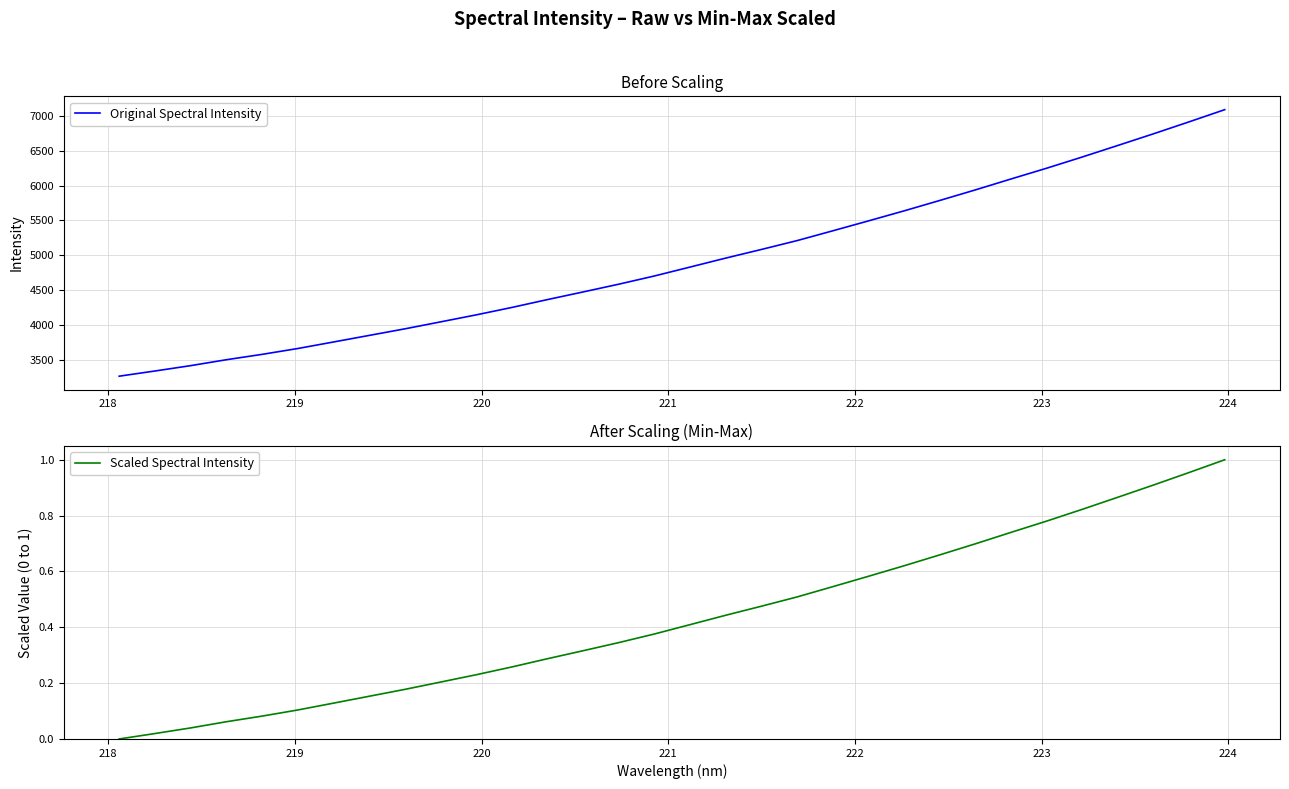

What is the lowest value of the Original Spectral Intensity series?

3265.2